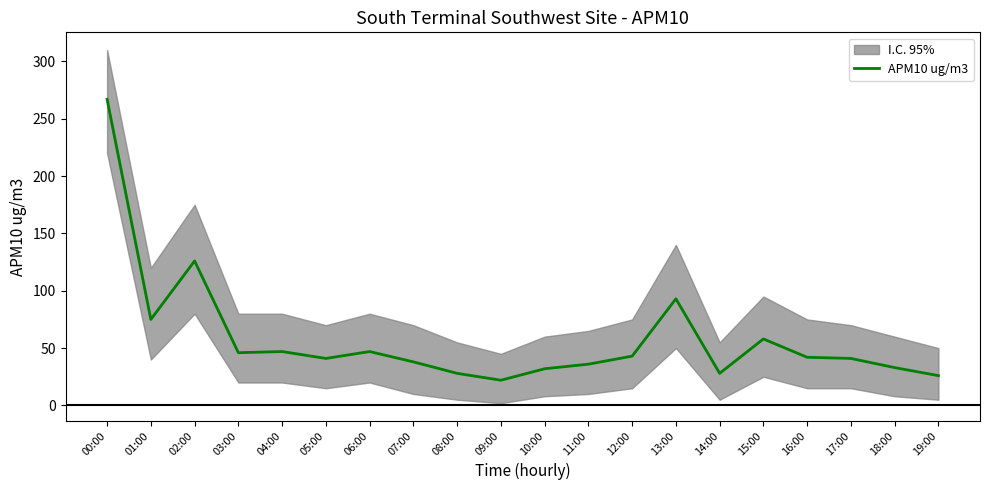

The chart shows a value of 41 at 17:00. True or false?

True